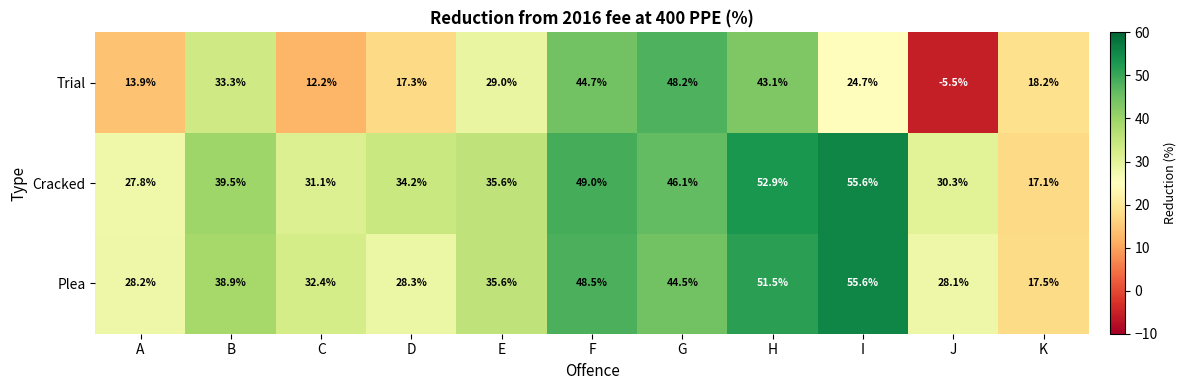

How many distinct data groups are displayed?

3